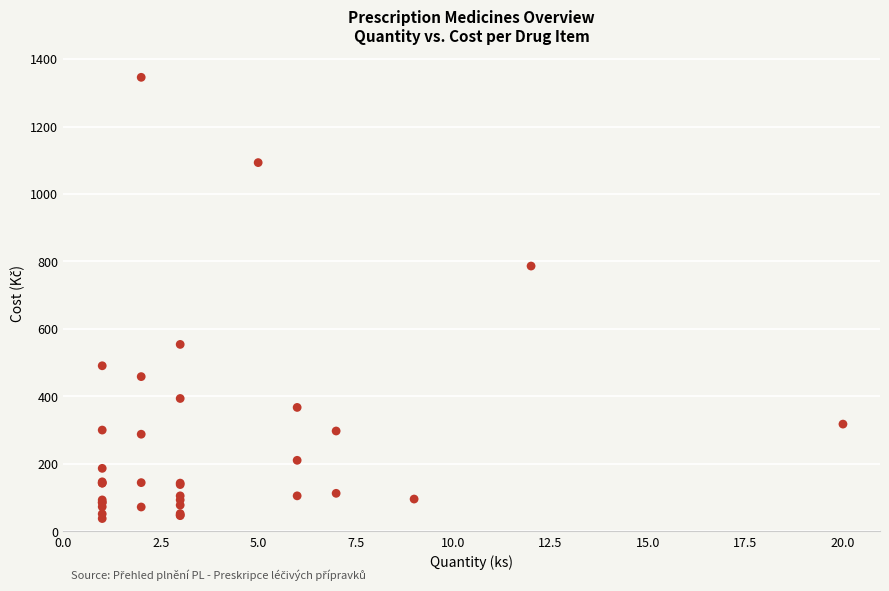

What Y value in the scatter plot is closest to 691?

786.5